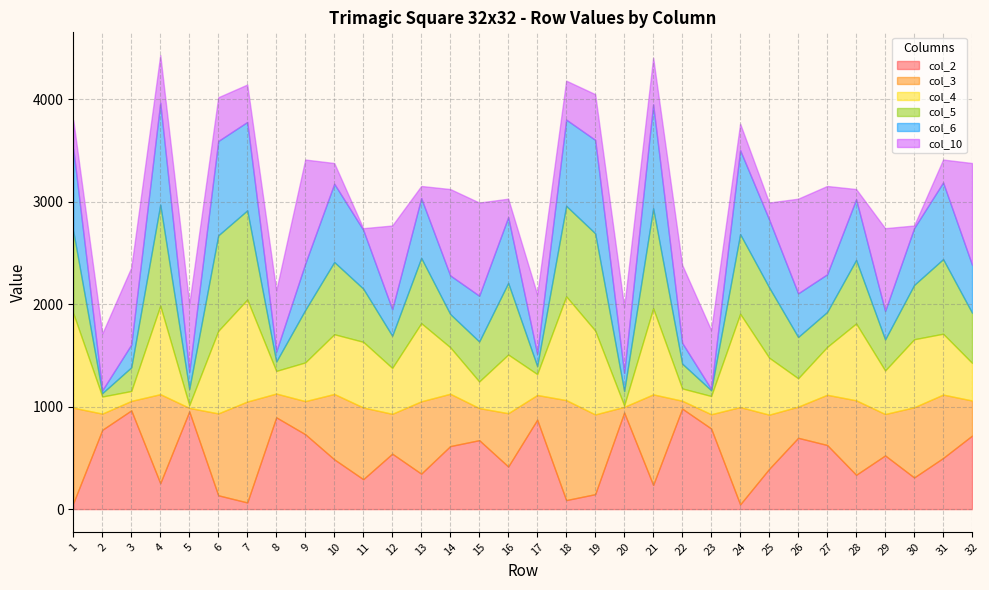

Reading left to right, what are all the values shown in this chart?

col_2: 1=59	2=774	3=964	4=253	5=954	6=135	7=65	8=896	9=731	10=486	11=292	12=541	13=346	14=615	15=673	16=416	17=873	18=88	19=146	20=943	21=236	22=981	23=787	24=46	25=393	26=696	27=626	28=335	29=524	30=309	31=499	32=718
col_3: 1=931	2=158	3=92	4=869	5=34	6=799	7=985	8=232	9=323	10=638	11=700	12=389	13=706	14=511	15=313	16=520	17=241	18=976	19=778	20=55	21=884	22=77	23=139	24=950	25=529	26=304	27=490	28=727	29=404	30=685	31=619	32=342
col_4: 1=922	2=167	3=97	4=864	5=27	6=806	7=996	8=221	9=378	10=583	11=641	12=448	13=763	14=454	15=260	16=573	17=204	18=1013	19=819	20=14	21=841	22=120	23=178	24=911	25=556	26=277	27=467	28=750	29=425	30=664	31=594	32=367
col_5: 1=800	2=33	3=231	4=986	5=157	6=932	7=870	8=91	9=512	10=705	11=519	12=314	13=637	14=324	15=390	16=699	17=78	18=883	19=949	20=140	21=975	22=242	23=56	24=777	25=686	26=403	27=341	28=620	29=303	30=530	31=728	32=489
col_6: 1=805	2=28	3=222	4=995	5=168	6=921	7=863	8=98	9=453	10=764	11=574	12=259	13=584	14=377	15=447	16=642	17=119	18=842	19=912	20=177	21=1014	22=203	23=13	24=820	25=663	26=426	27=368	28=593	29=278	30=555	31=749	32=468
col_10: 1=279	2=554	3=752	4=465	5=662	6=427	7=365	8=596	9=1015	10=202	11=16	12=817	13=118	14=843	15=909	16=180	17=581	18=380	19=446	20=643	21=456	22=761	23=575	24=258	25=165	26=924	27=862	28=99	29=808	30=25	31=223	32=994